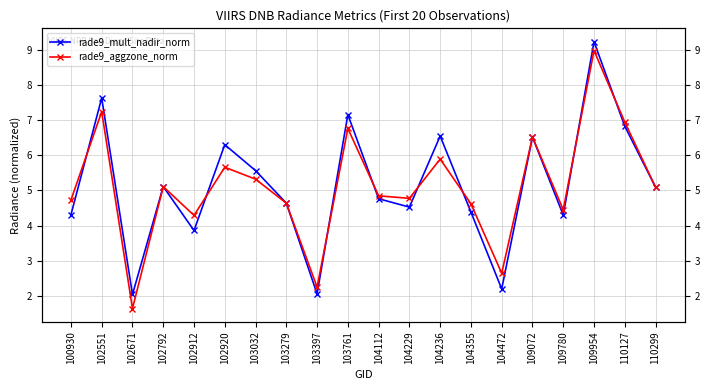

Is the value of rade9_mult_nadir_norm at 109072 greater than the value of rade9_aggzone_norm at 109780?

Yes